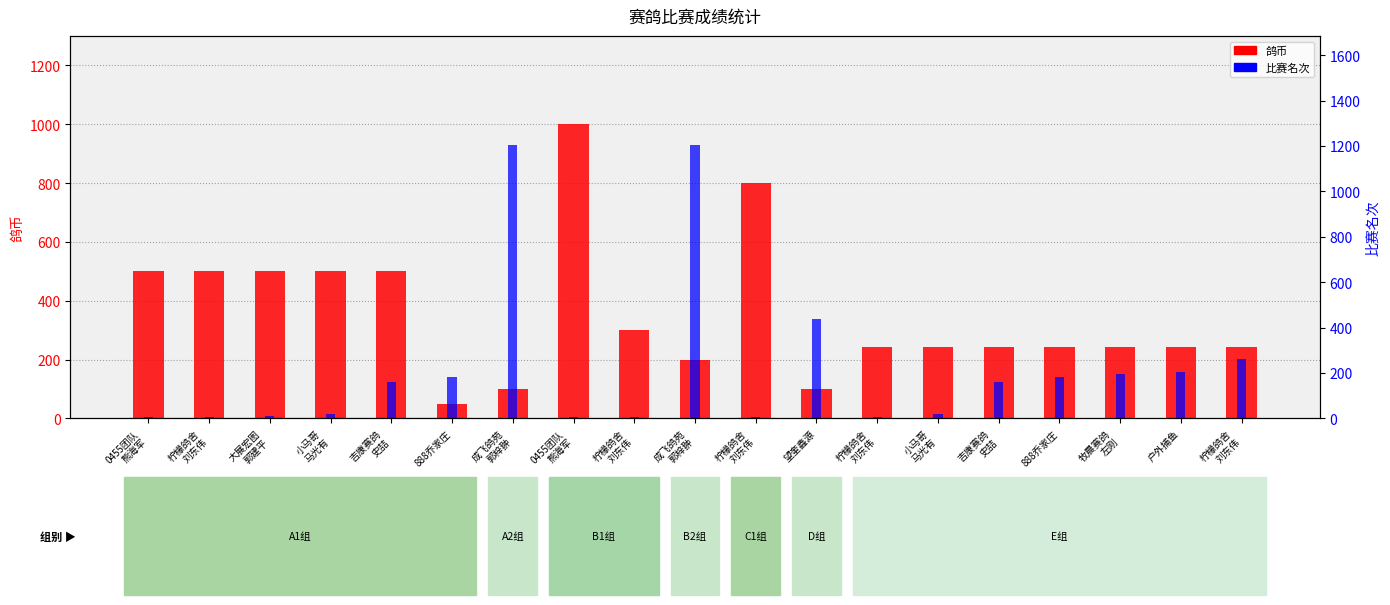

Reading left to right, what are all the values shown in this chart?

鸽币: 500	500	500	500	500	50	100	1000	300	200	800	100	242	242	242	242	242	242	242
比赛名次: 5	7	13	21	160	183	1203	5	7	1203	7	438	7	21	160	183	195	206	264